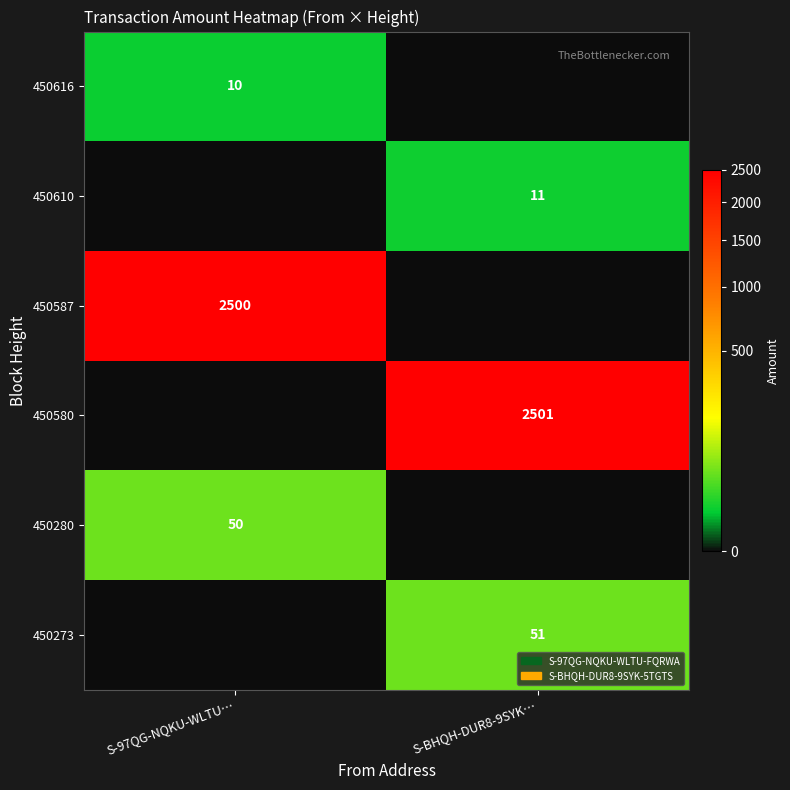

Is it true that 450616 equals 10 at S-97QG-NQKU-WLTU…?

True